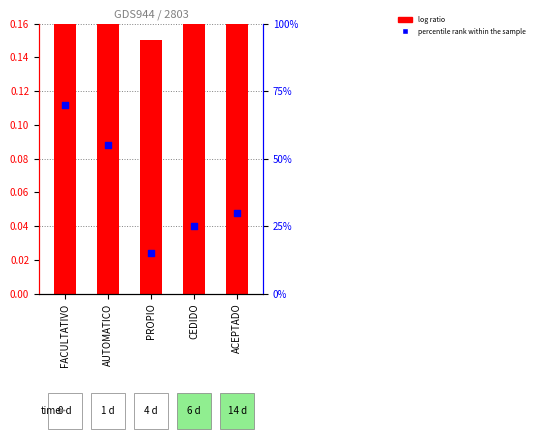

Which series has the largest total across all categories?

percentile rank within the sample